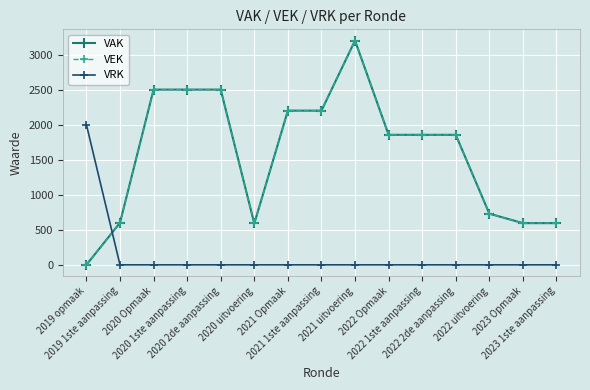

Between 2021 1ste aanpassing and 2022 uitvoering, which series saw the biggest shift?

VAK